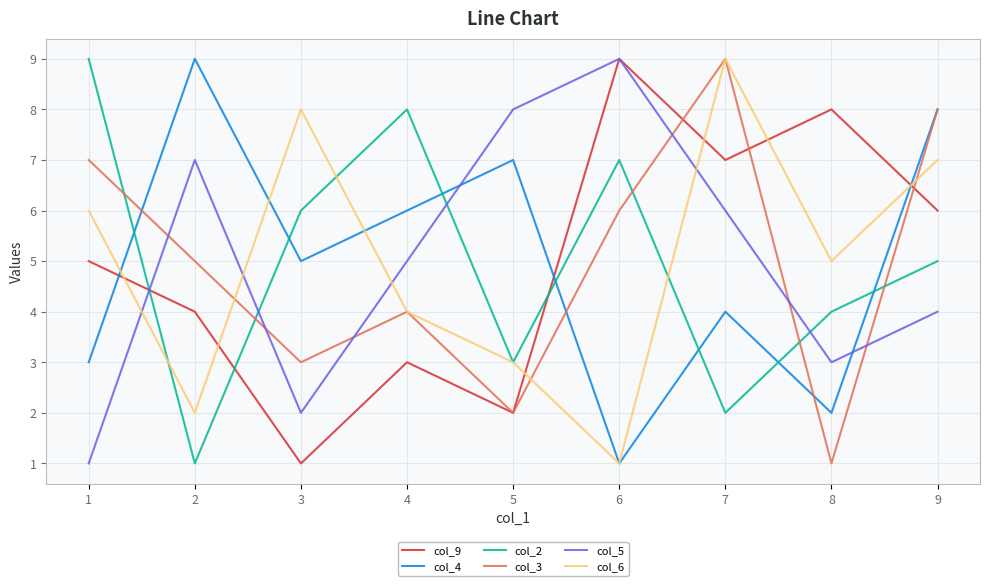

What is the difference between the maximum and second lowest values in the col_5 series?

7